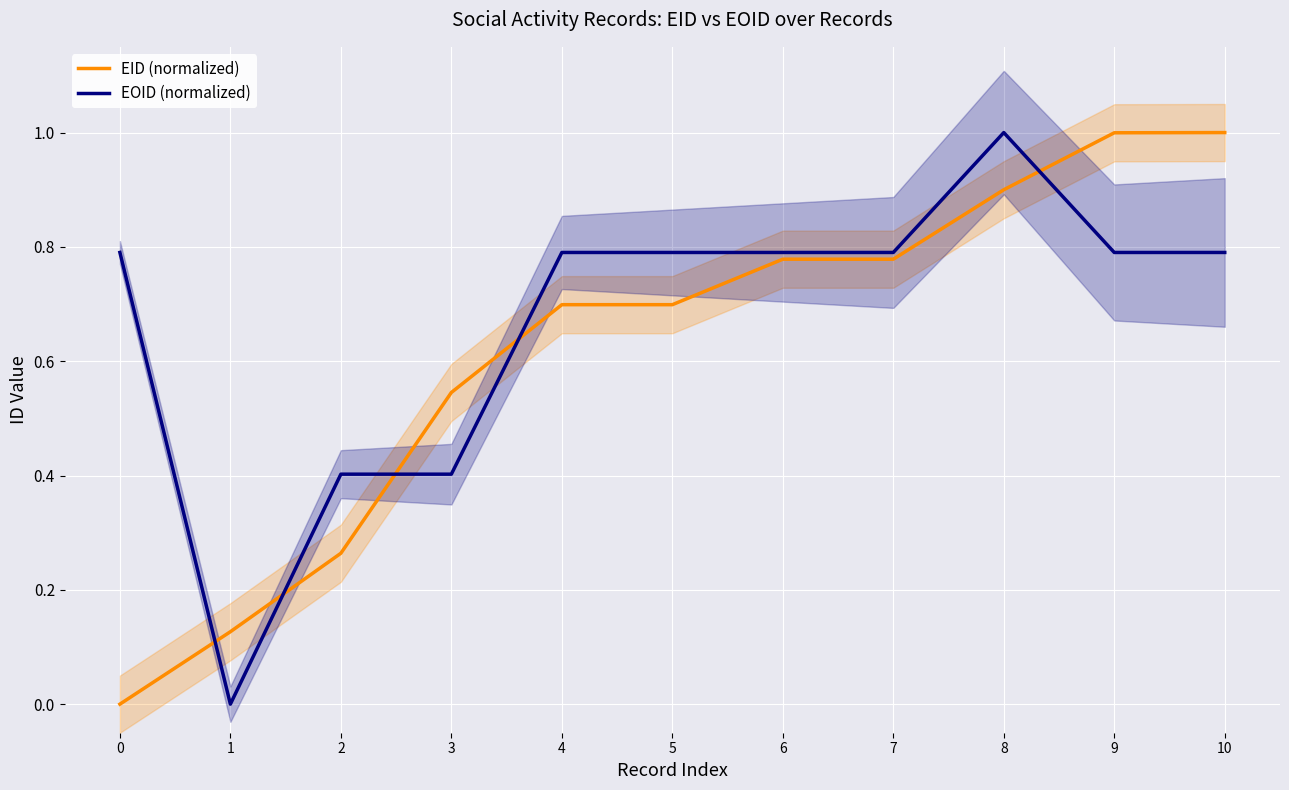

Which series changed the most between 3 and 9?

EID (normalized)